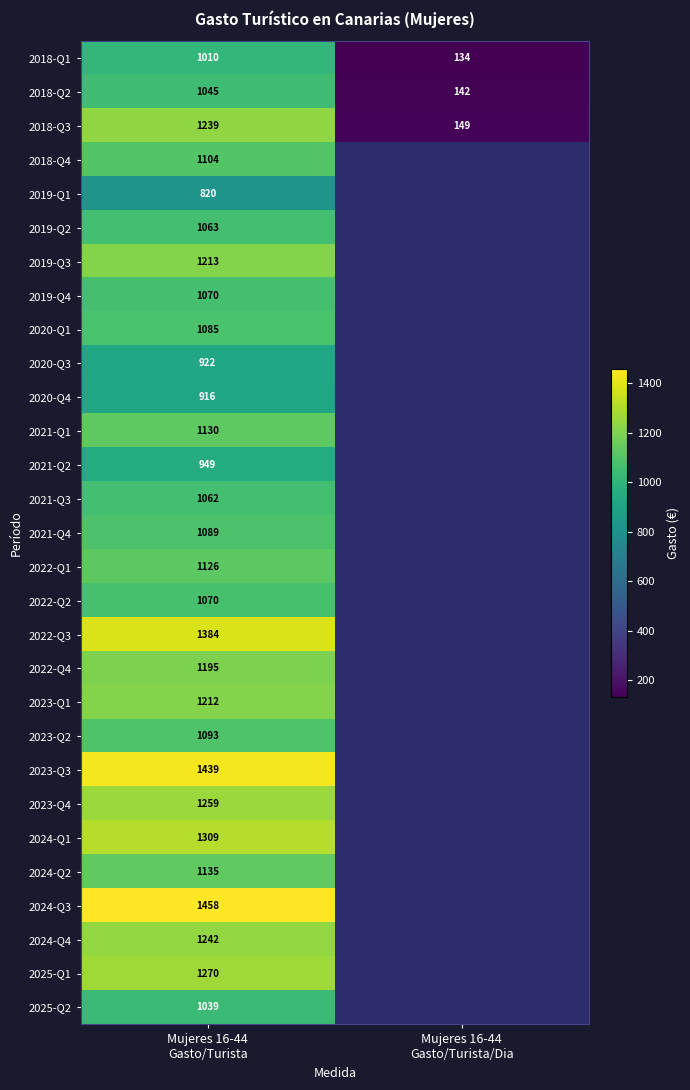

How many data points in 2018-Q1 are less than 1010?

1